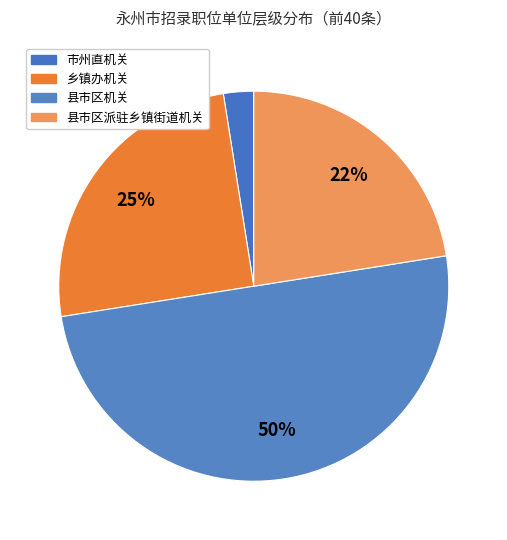

How many segments does this pie chart have?

4